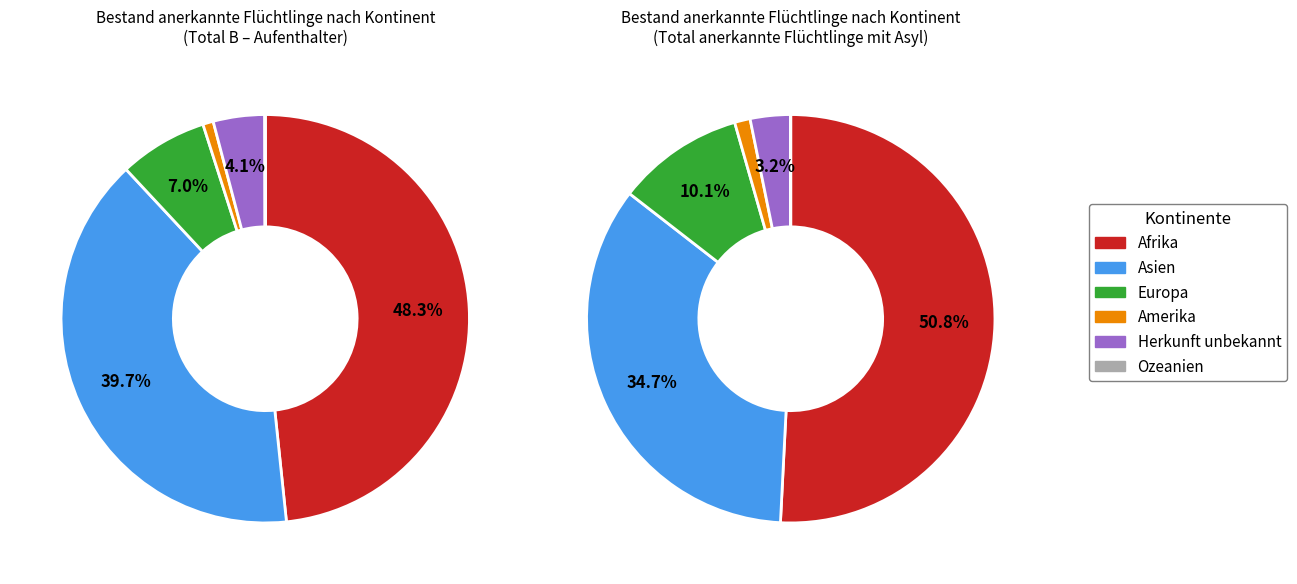

What is the majority slice?

Afrika